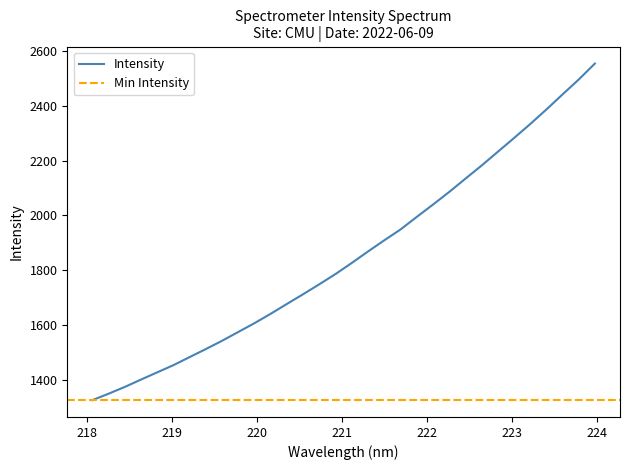

What is the value of the 26th point from the left?

2232.3